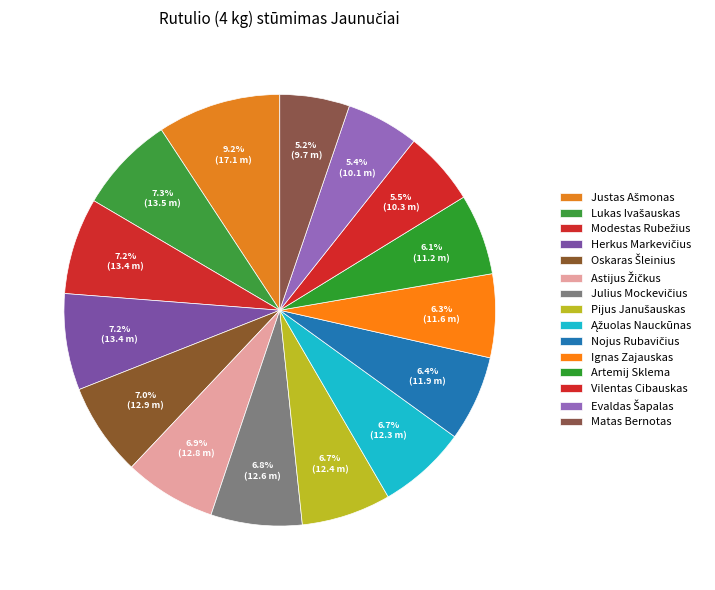

The Pijus Janušauskas slice represents 7% of the pie. True or false?

True